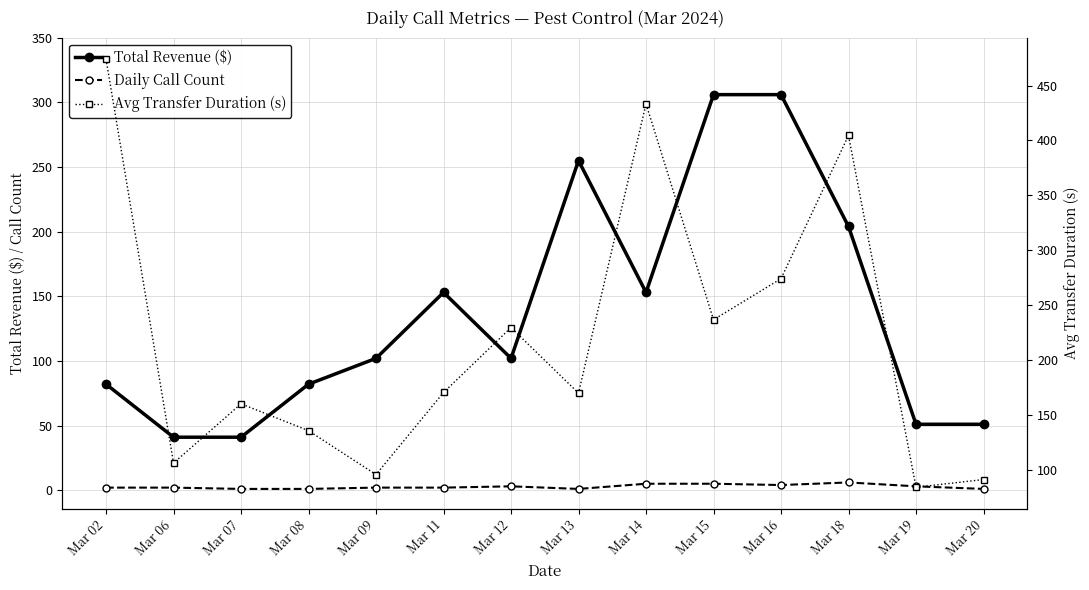

What is the lowest value of the Avg Transfer Duration (s) series?

84.0